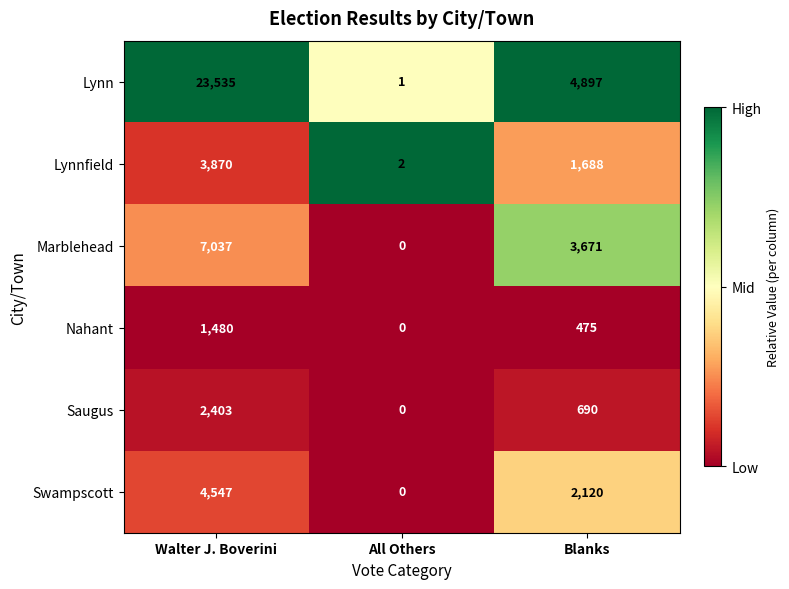

How many distinct data groups are displayed?

6